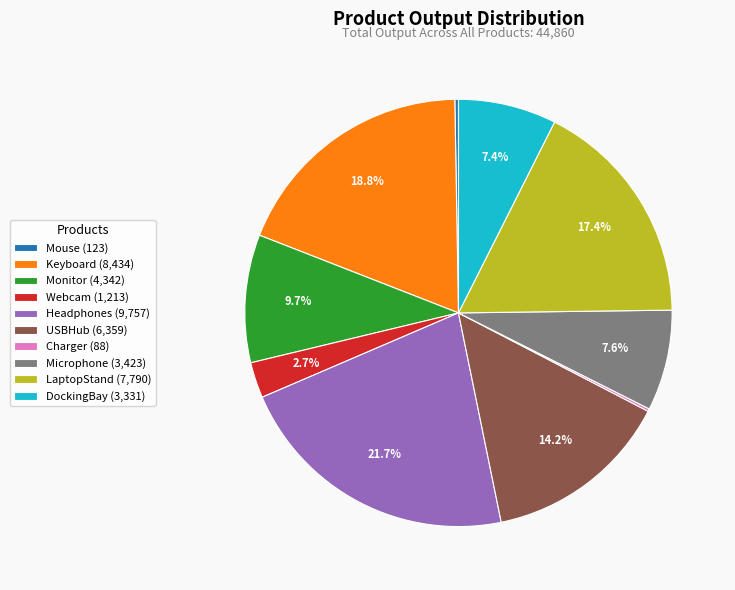

How much of the chart is everything except DockingBay (3,331)?

92.6%